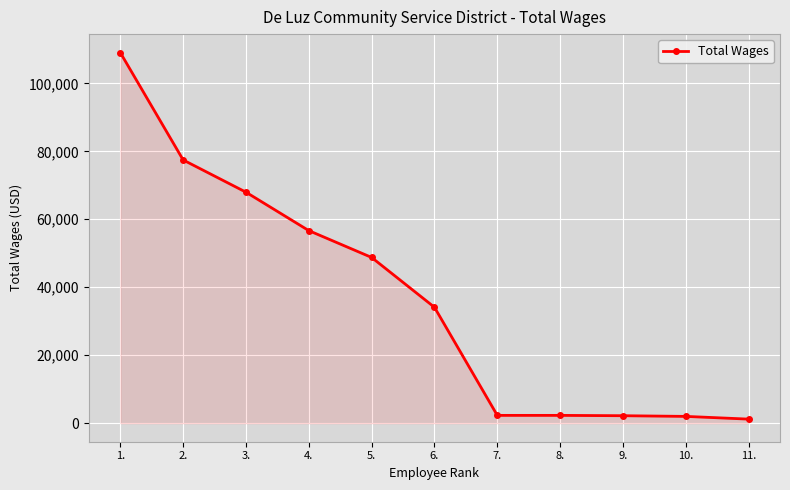

What is the difference between the second highest and second lowest values?

75451